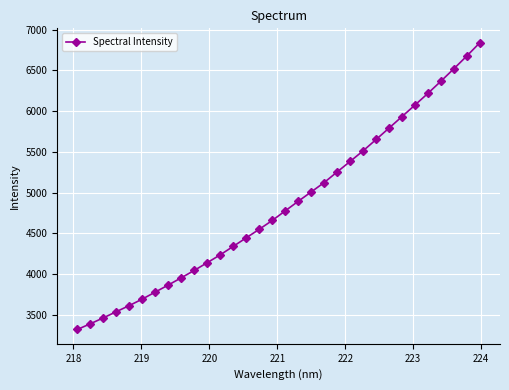

What is the value of the 14th point from the left?

4446.9